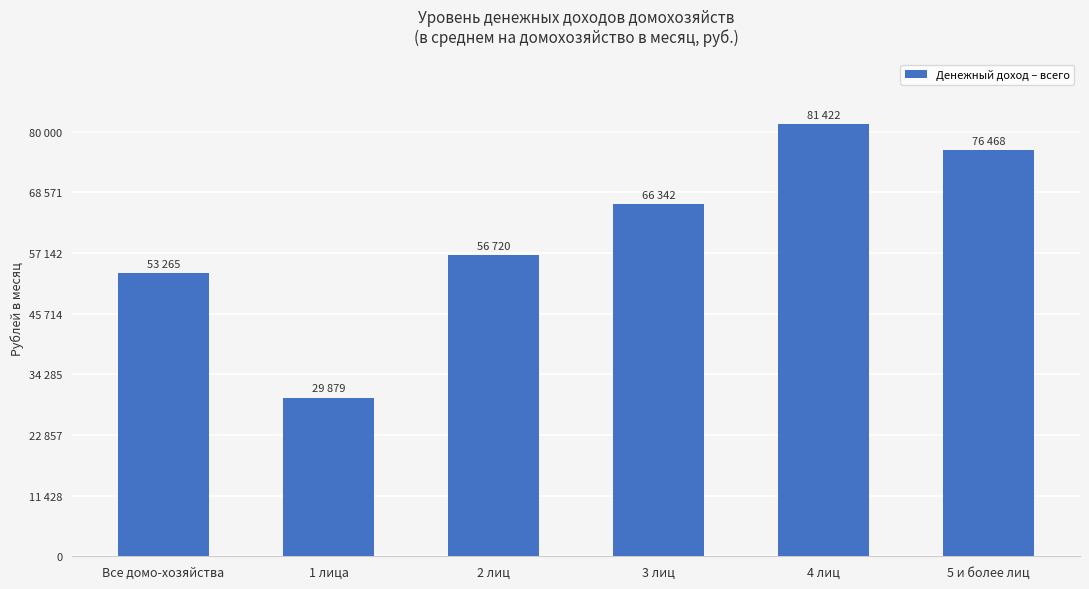

List the labels in order of value, largest first.

4 лиц, 5 и более лиц, 3 лиц, 2 лиц, Все домо-хозяйства, 1 лица